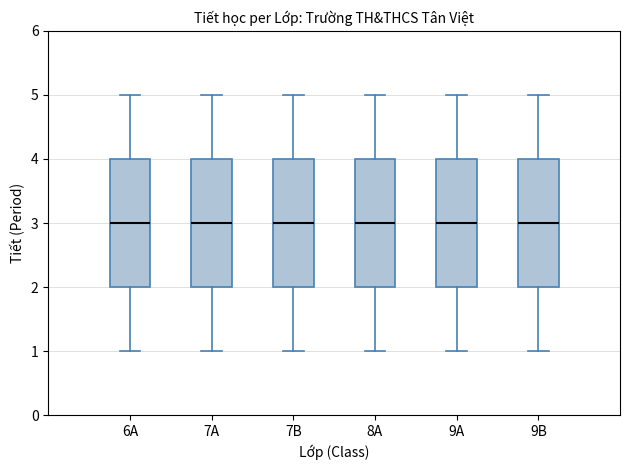

Where does the lower whisker of the box for 6A end on the y-axis? The values are not printed on the chart, so give them approximately, as read against the axis.

1